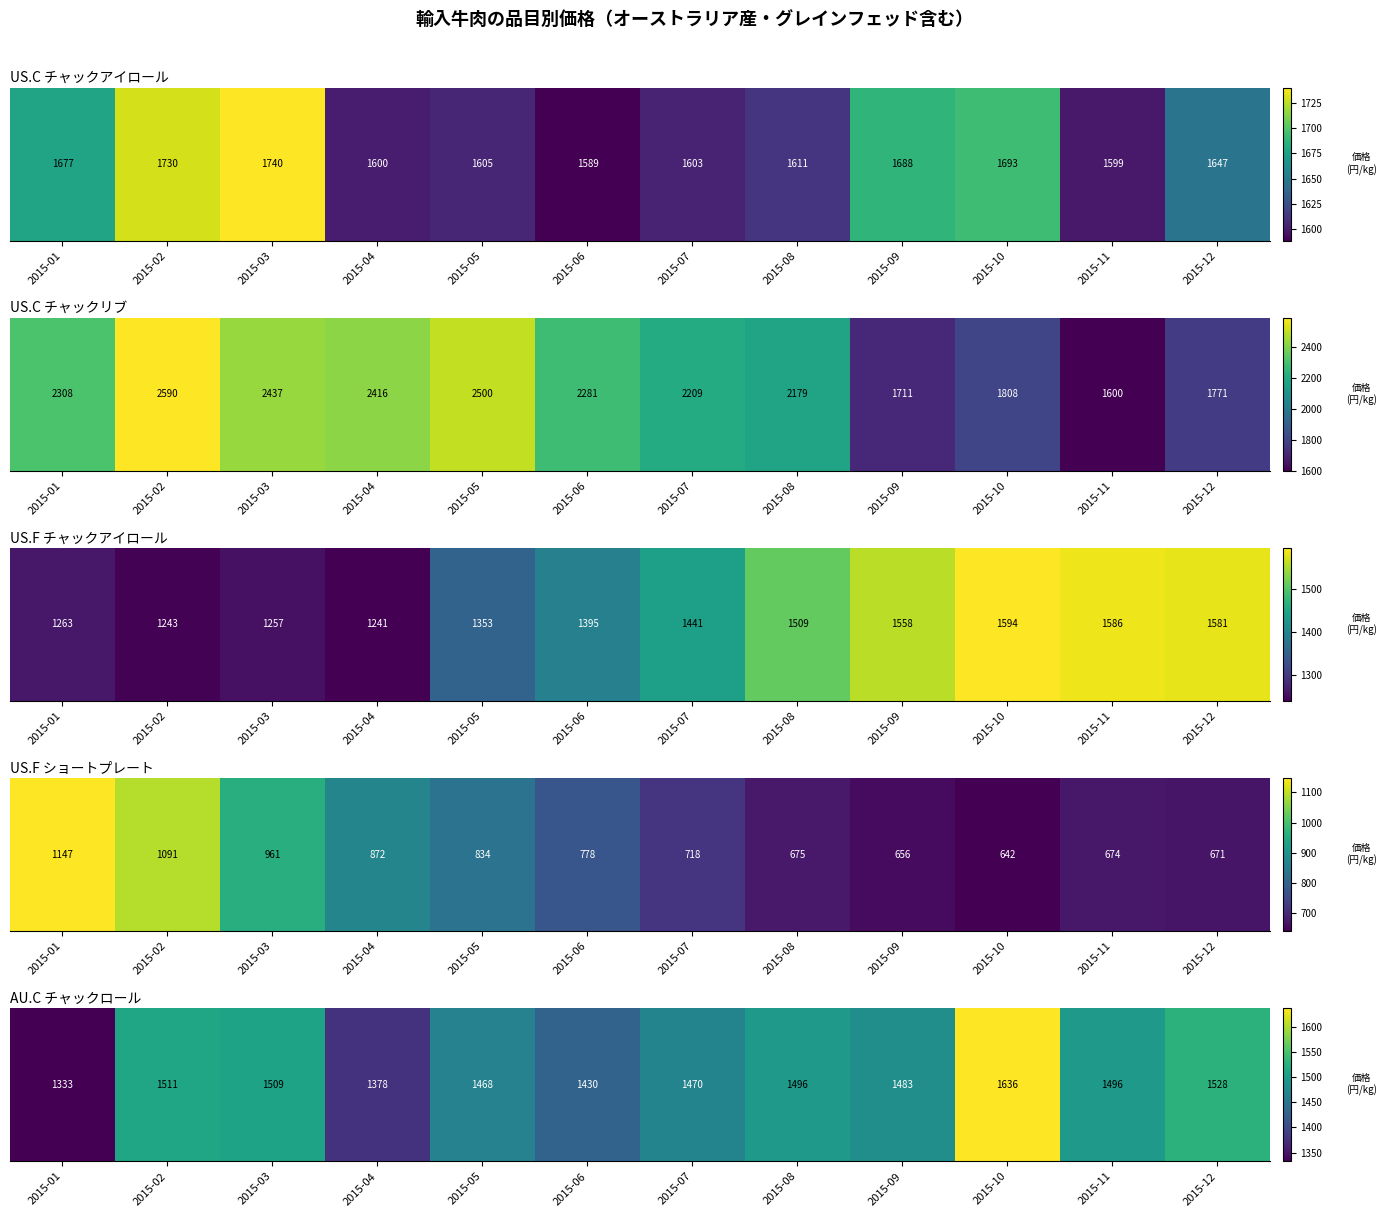

What is the change in value from 2015-07 to 2015-09?

+13.4